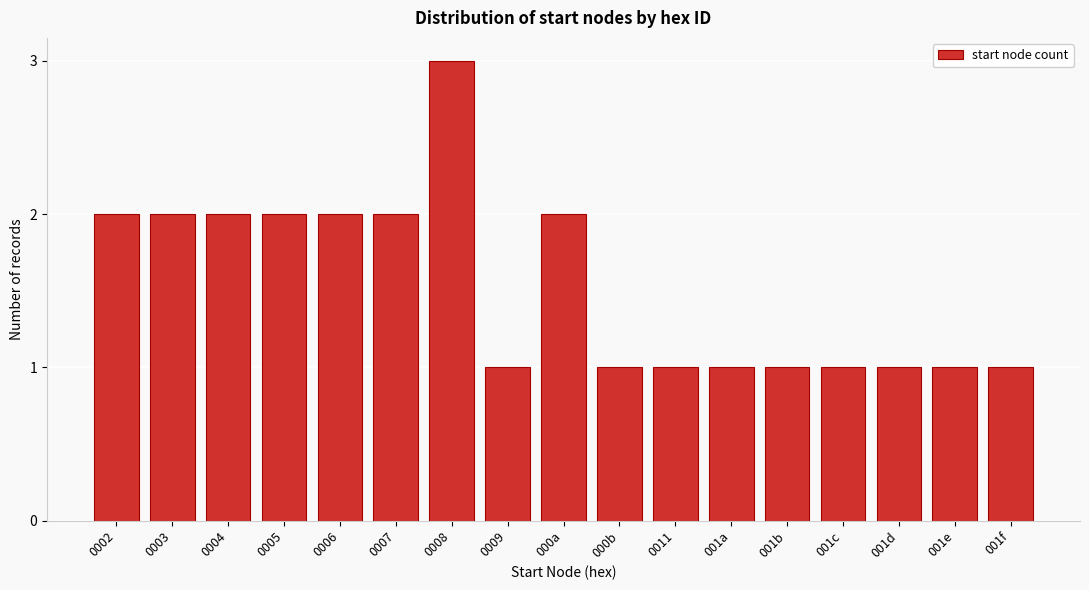

Reading right to left, transcribe all the data shown in this chart.

1	1	1	1	1	1	1	1	2	1	3	2	2	2	2	2	2